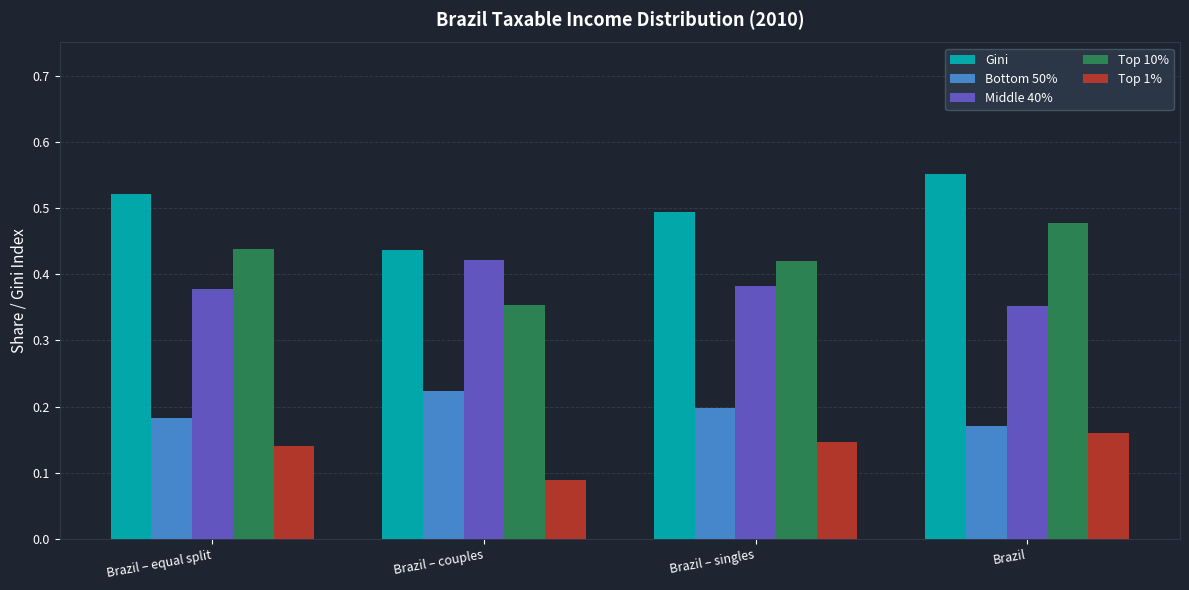

At how many categories does at least one series exceed 0?

4